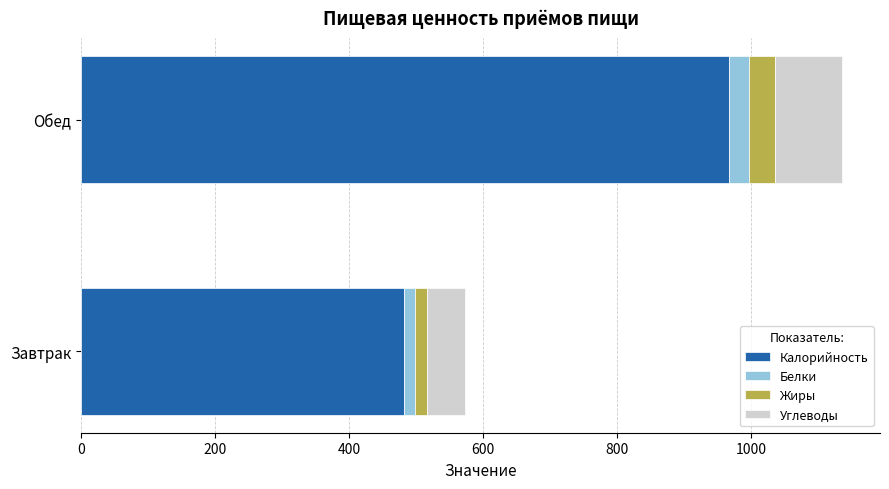

What is the sum of all Калорийность values?

1450.4